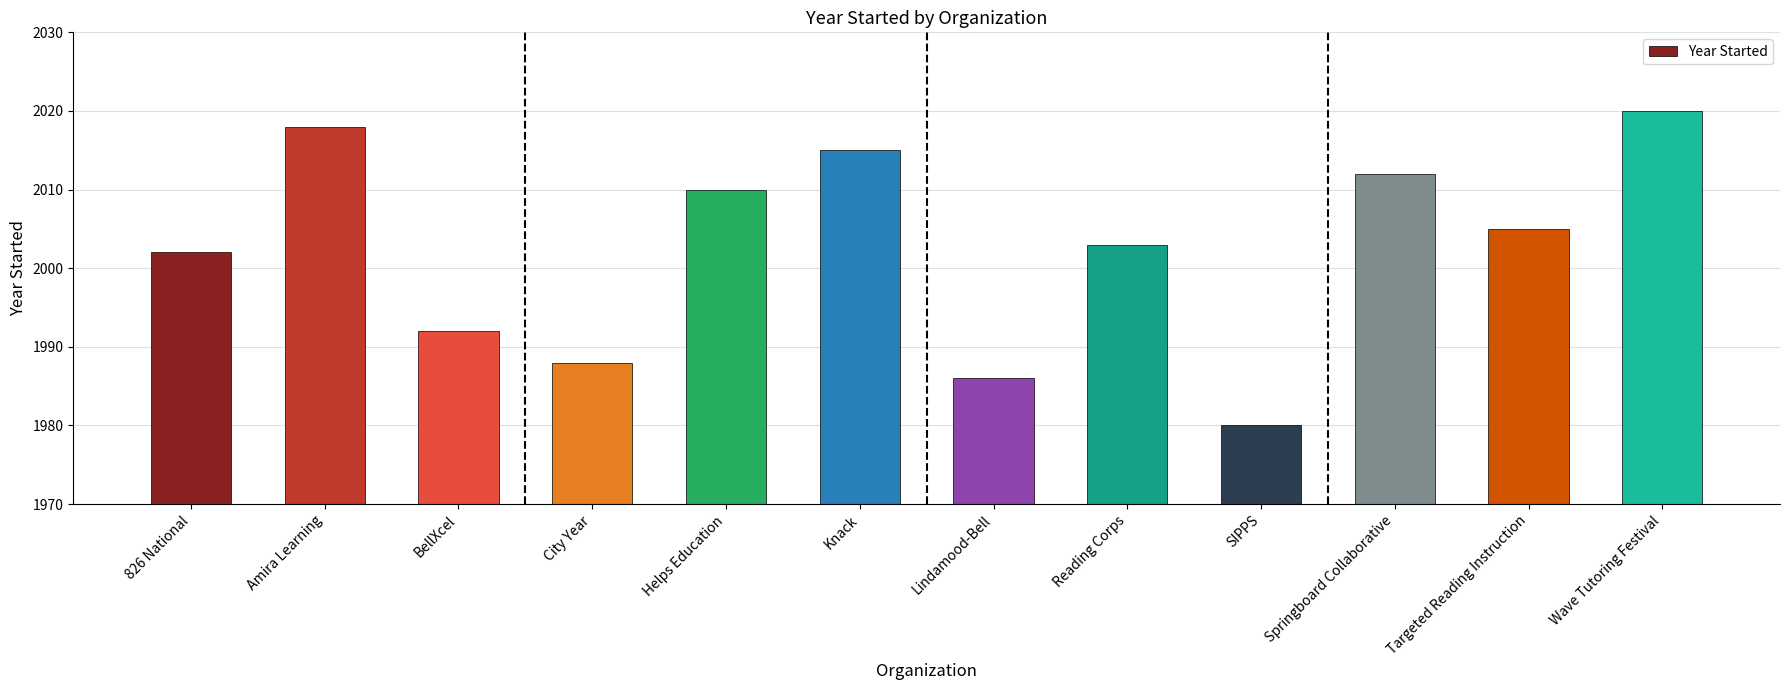

What is the approximate value at 826 National, to the nearest 5?

2000